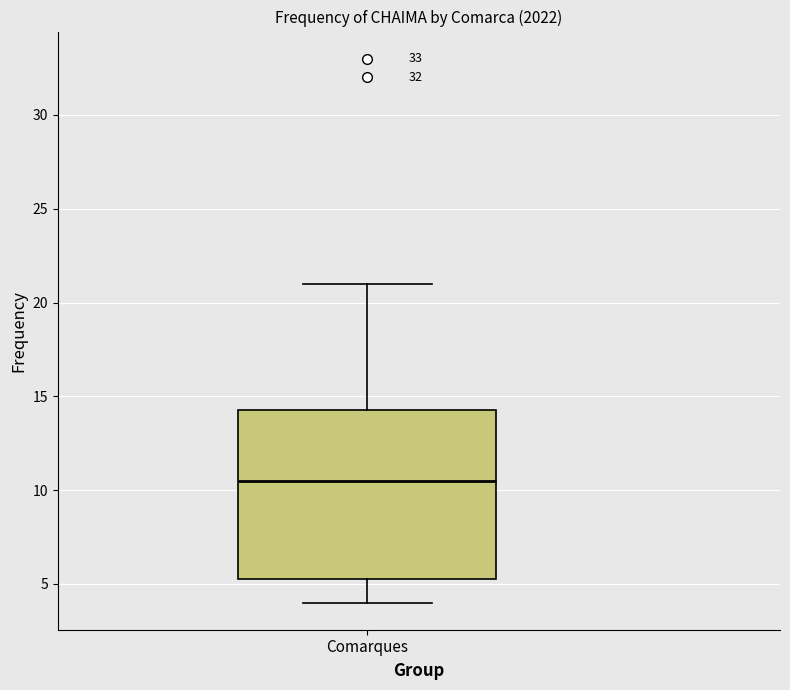

Read this box plot against the y-axis: the position of the median line, the range covered by the box, and the ends of both whiskers. The values are not printed on the chart, so give them approximately, as read against the axis.

median 10.5, box 5.5 to 14.5, whiskers 4.0 to 21.0